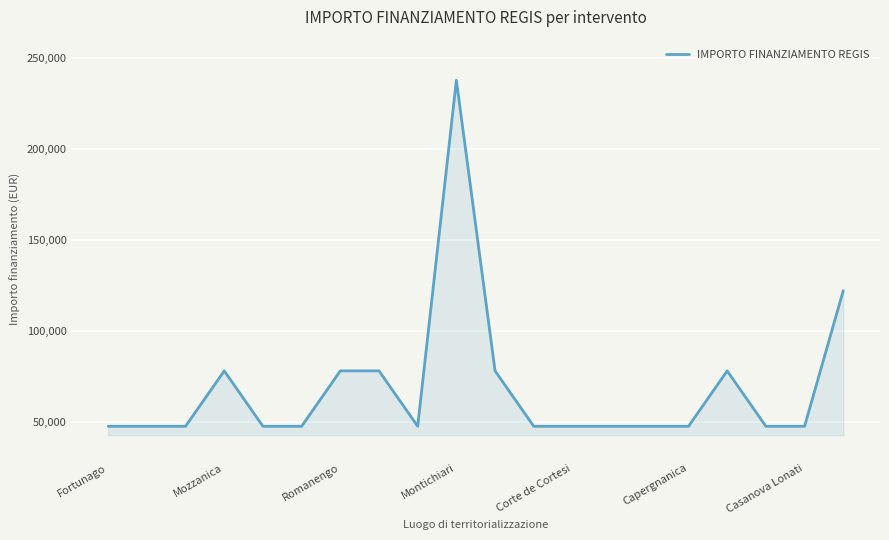

What is the difference between the maximum and minimum values?

190254